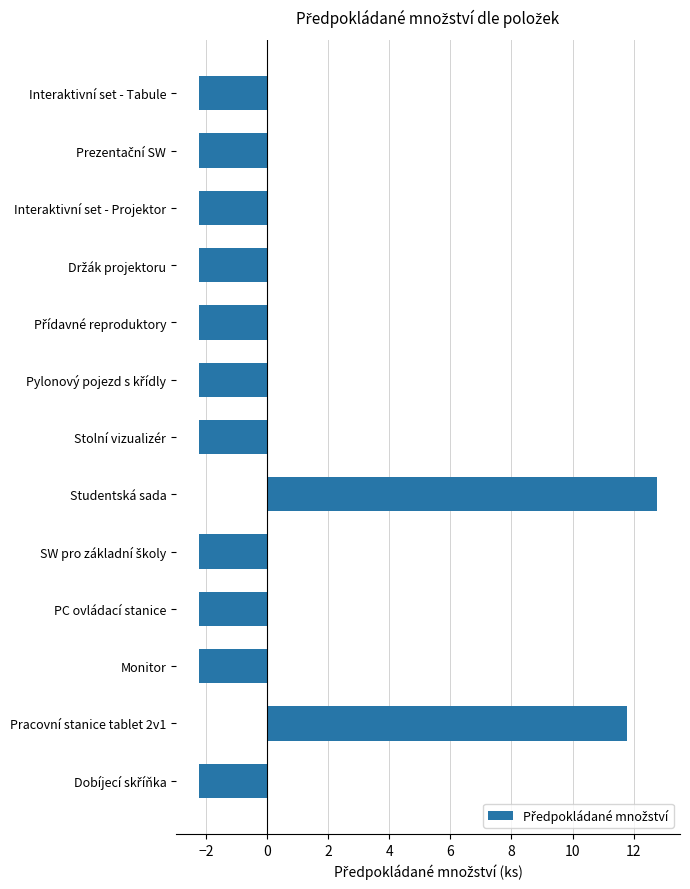

Where is the data nearest to the value 5?

Pracovní stanice tablet 2v1